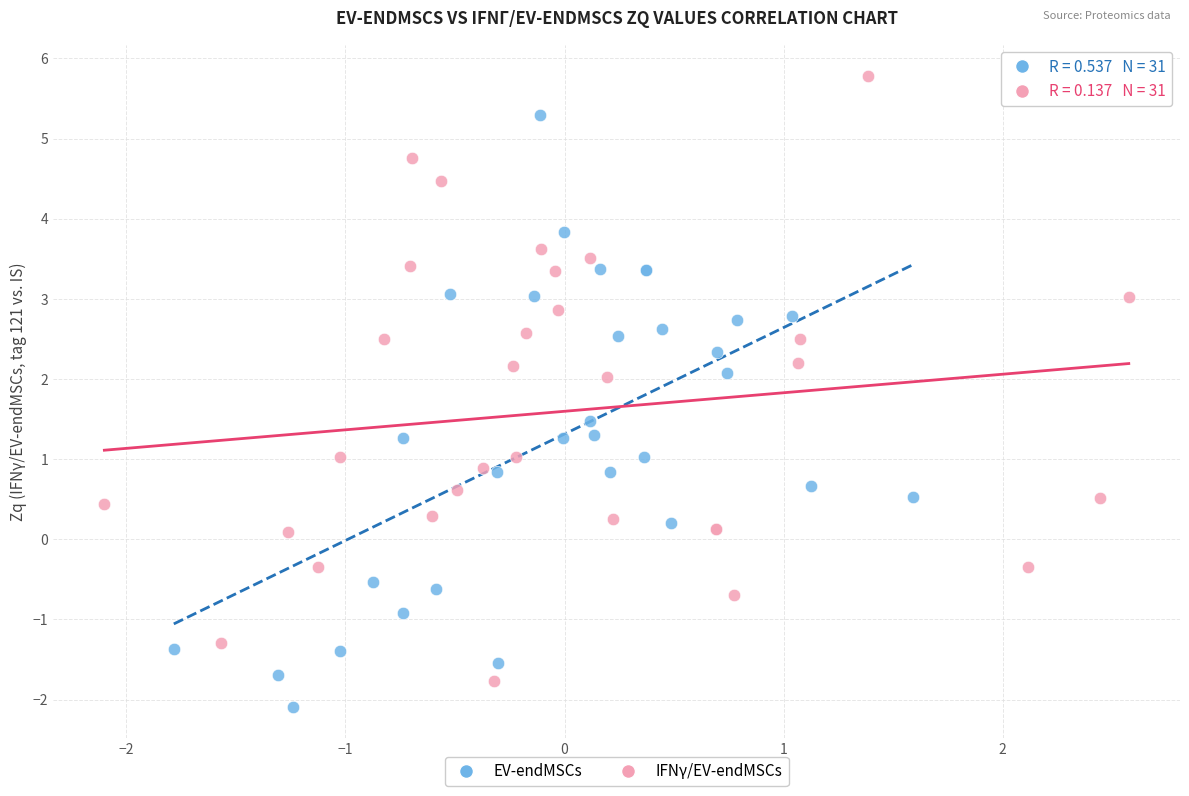

Which series contains the highest Y value?

IFNγ/EV-endMSCs